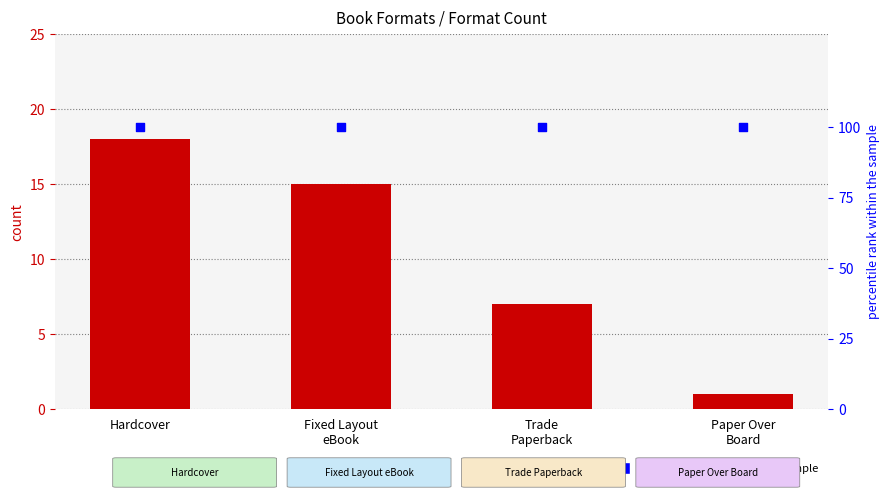

Which series has the largest total across all categories?

percentile rank within the sample